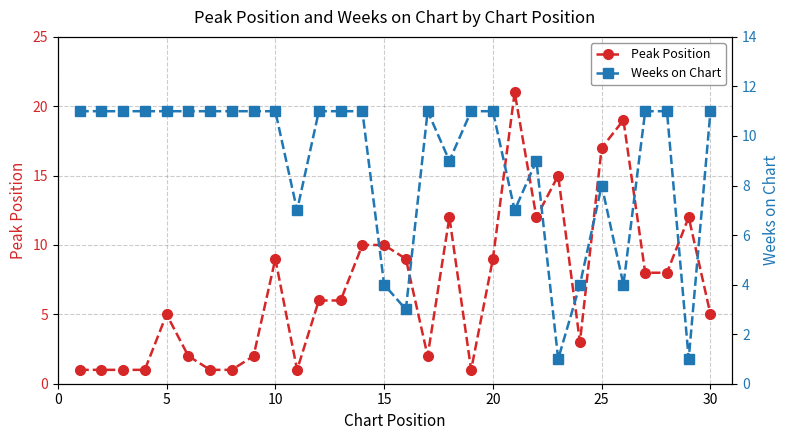

Reading right to left, what are all the values shown in this chart?

Peak Position: 5	12	8	8	19	17	3	15	12	21	9	1	12	2	9	10	10	6	6	1	9	2	1	1	2	5	1	1	1	1
Weeks on Chart: 11	1	11	11	4	8	4	1	9	7	11	11	9	11	3	4	11	11	11	7	11	11	11	11	11	11	11	11	11	11